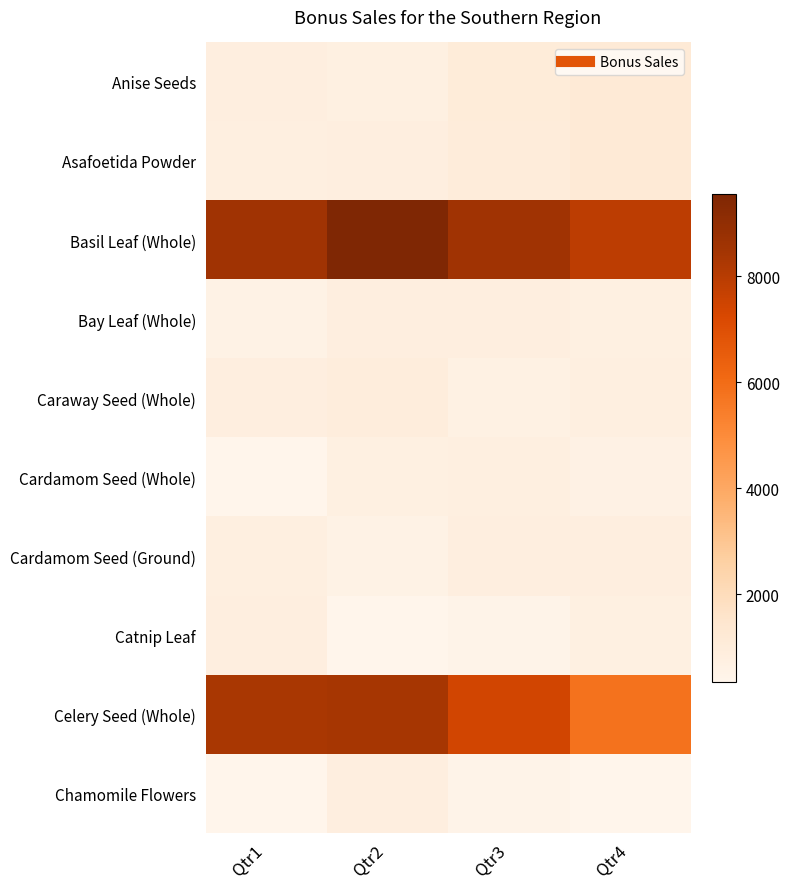

What is the maximum value shown in the chart?

9556